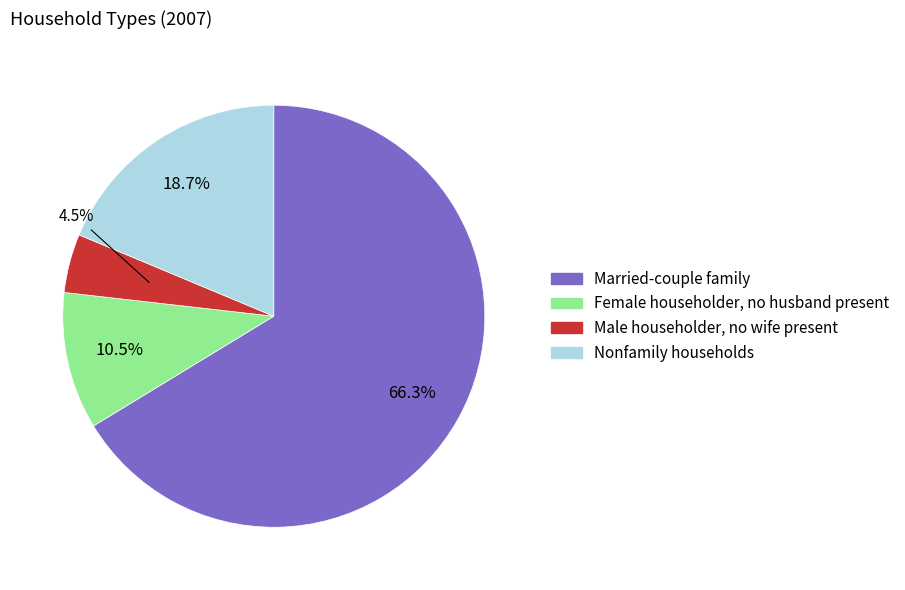

What percentage do Nonfamily households and Married-couple family together represent?

85.0%